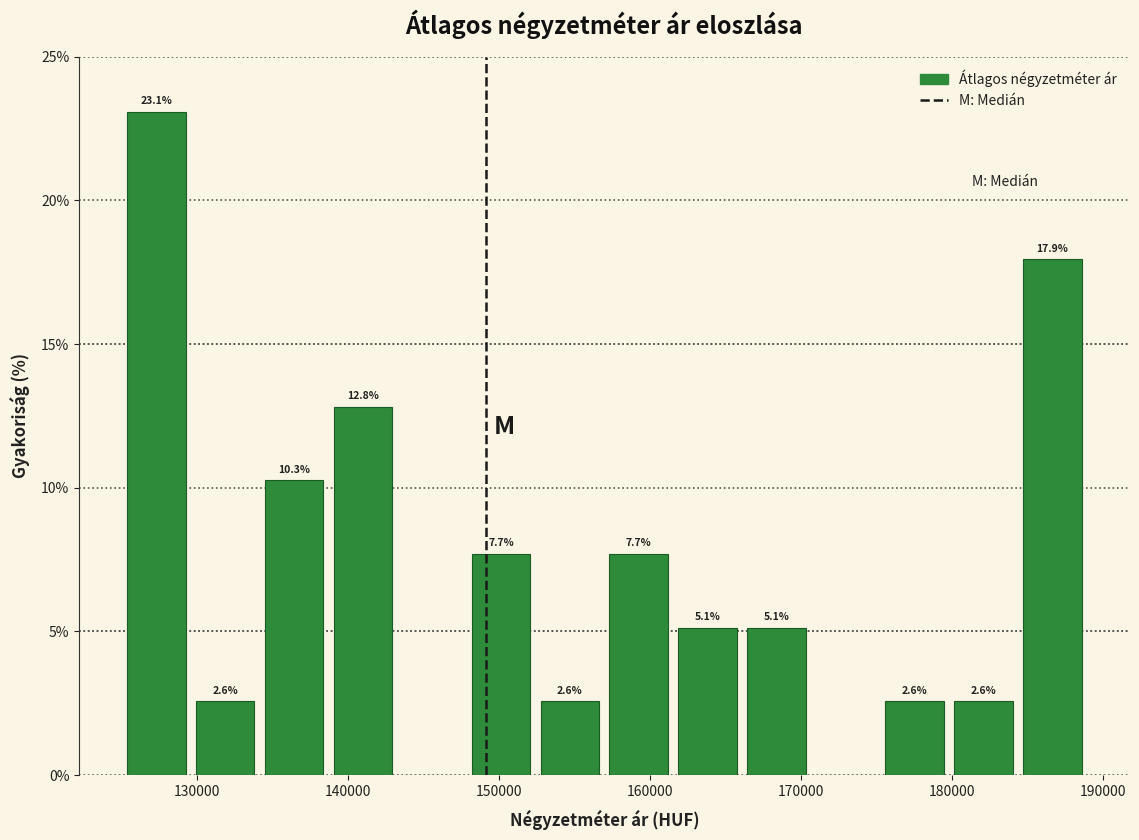

Over which range of the x-axis is the bar tallest?

125000 to 130000